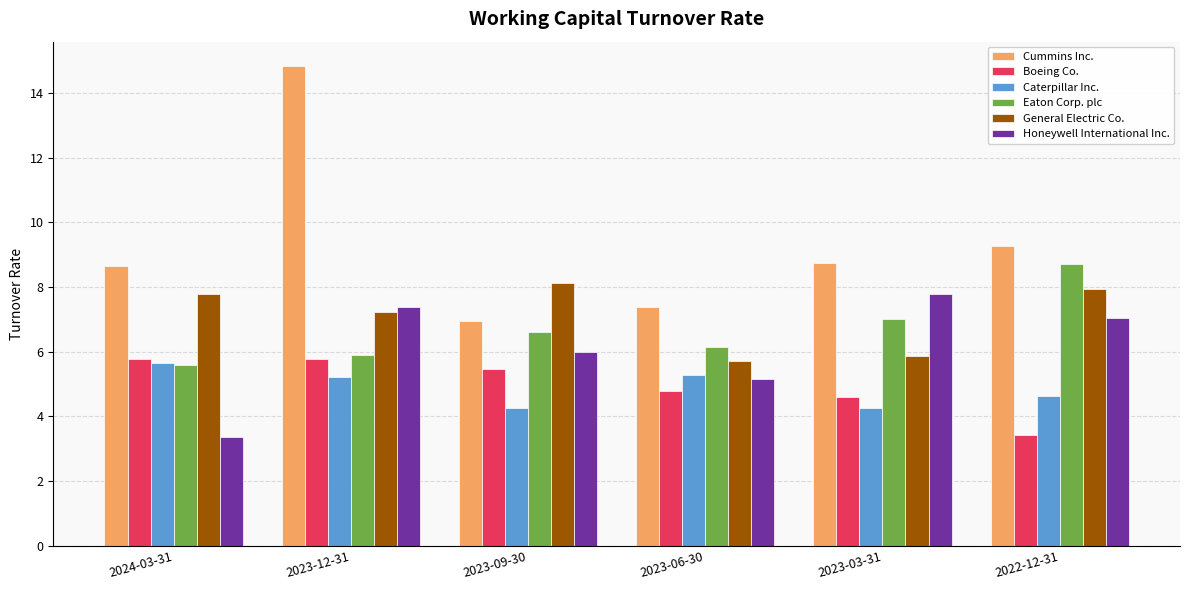

Is the value of Caterpillar Inc. at 2023-06-30 greater than the value of General Electric Co. at 2022-12-31?

No